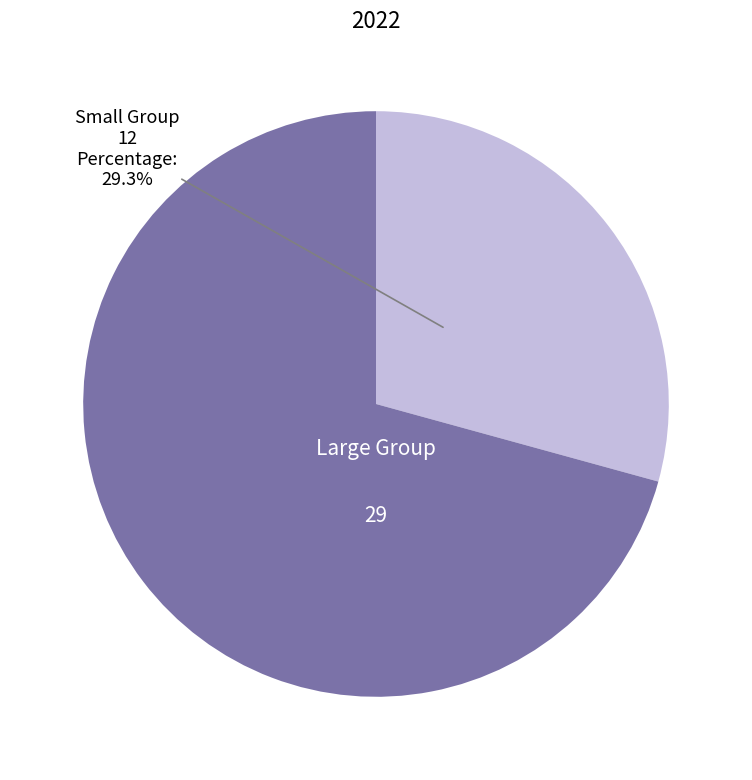

How many segments does this pie chart have?

2